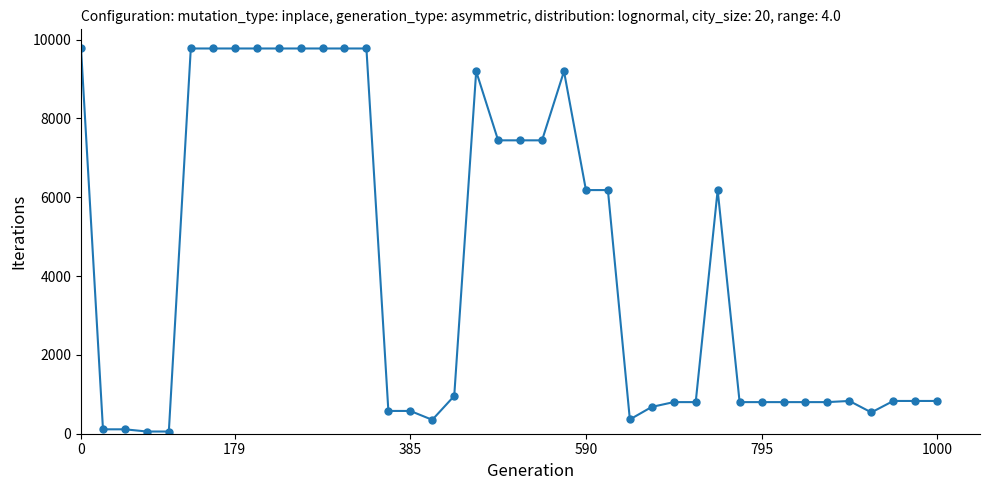

True or false: the data has more than 1 interior local peaks.

True